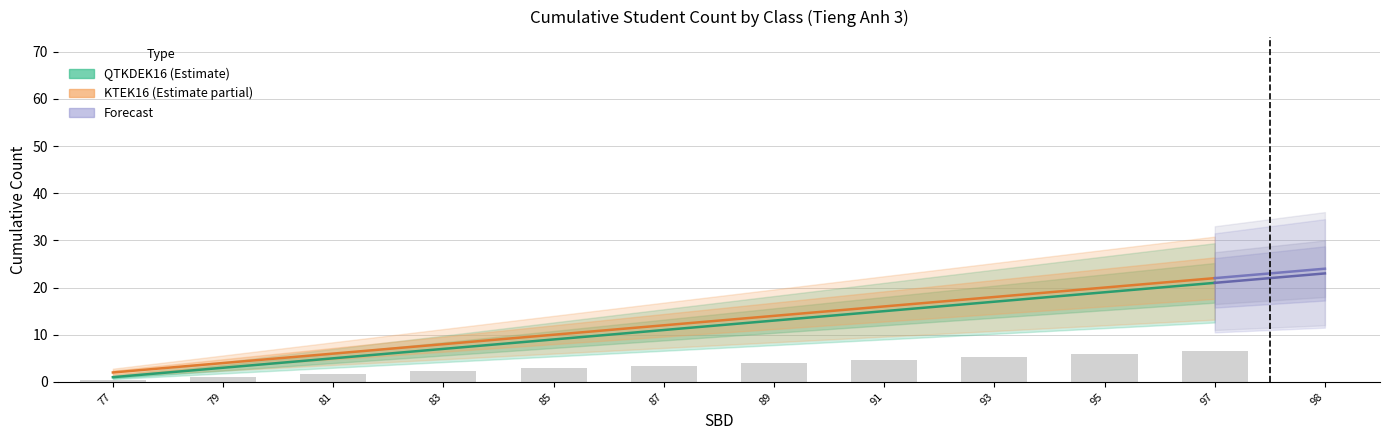

What is the difference between the second highest and second lowest values in the QTKDEK16 series?

16